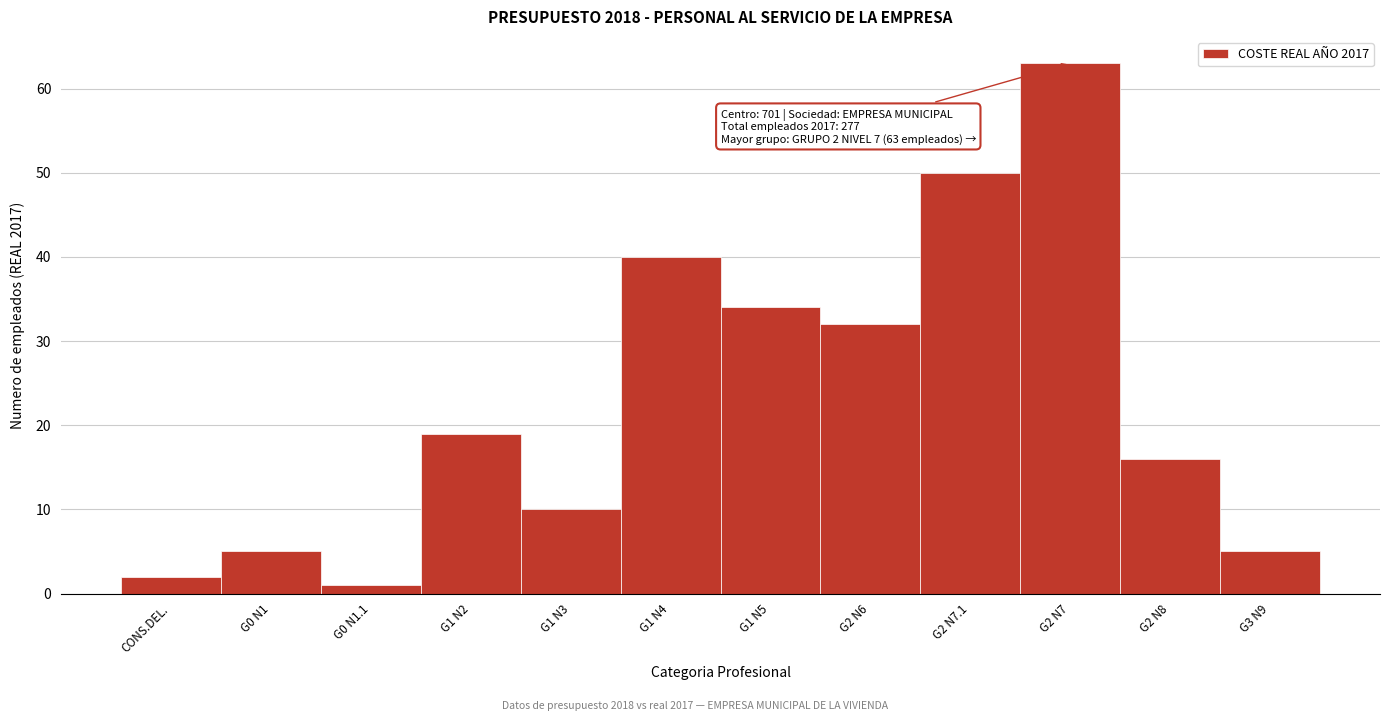

Reading right to left, extract all data points from this chart.

5	16	63	50	32	34	40	10	19	1	5	2